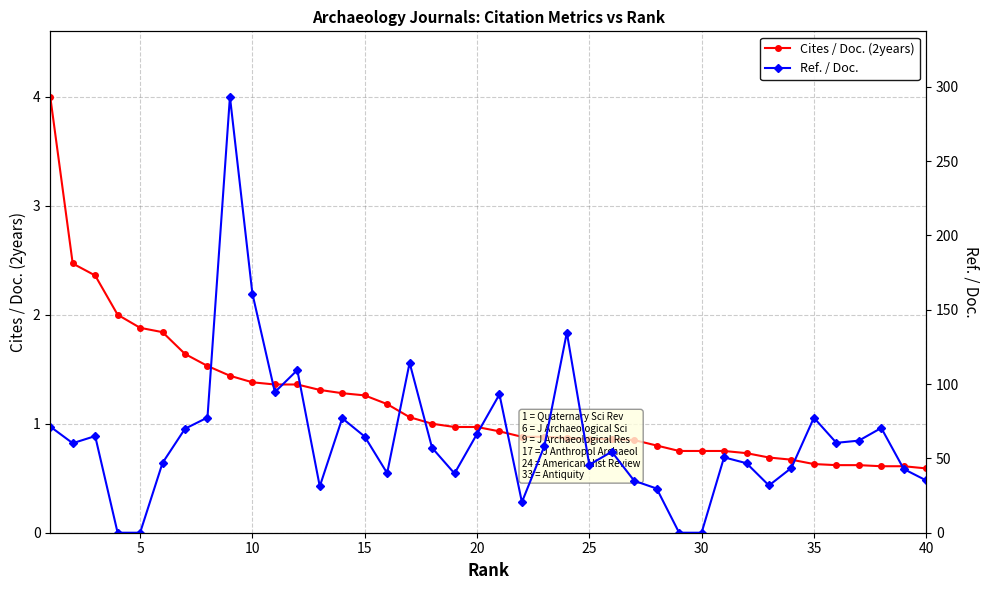

True or false: Cites / Doc. (2years) has a value of 0.2 at 35.

False